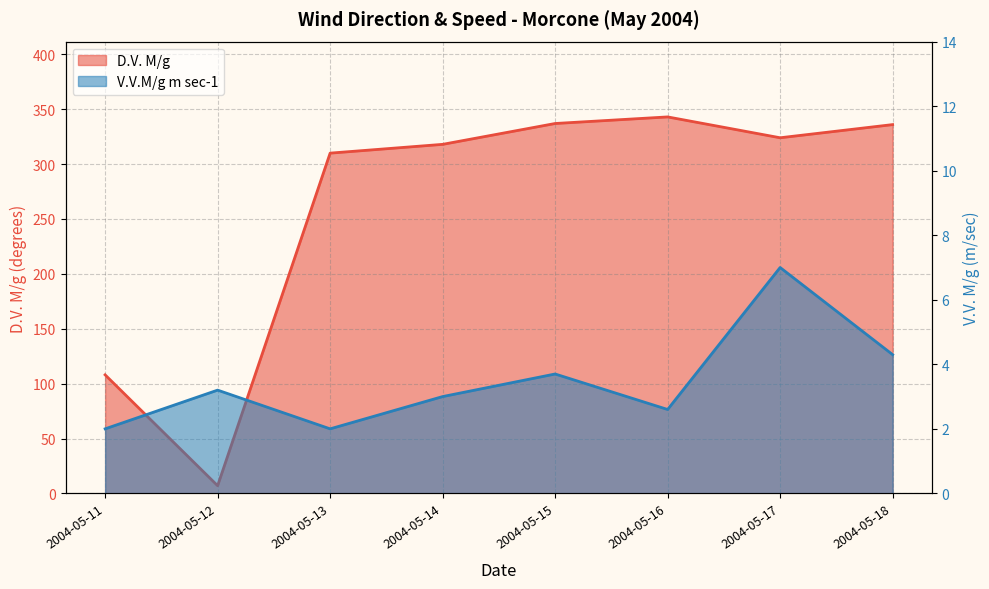

Where is V.V.M/g m sec-1 nearest to the value 4?

2004-05-15